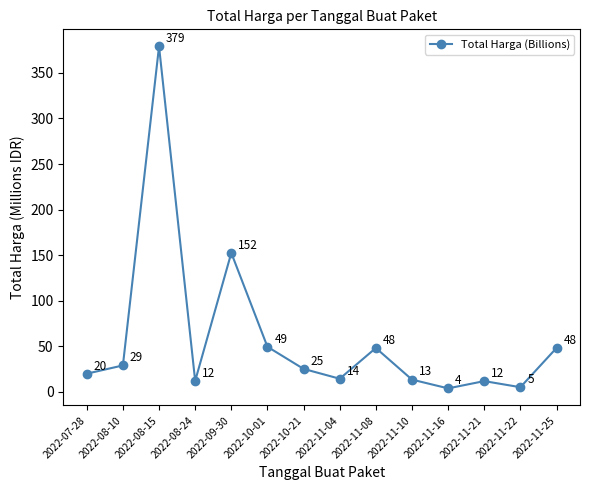

How many points are lower than both their immediate neighbors (excluding endpoints)?

4